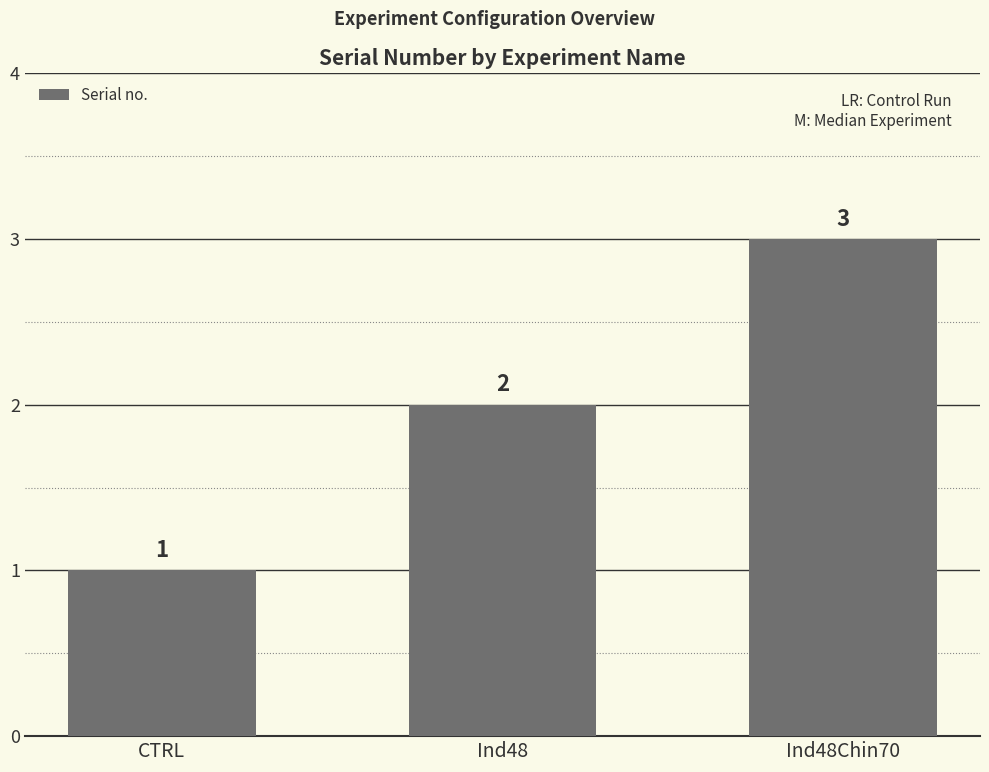

Between Ind48 and Ind48Chin70, which is larger?

Ind48Chin70